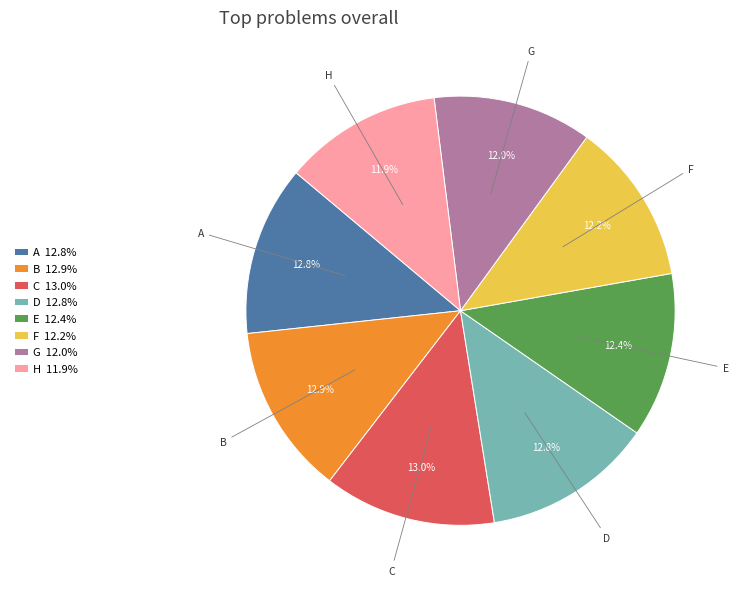

How many segments does this pie chart have?

8